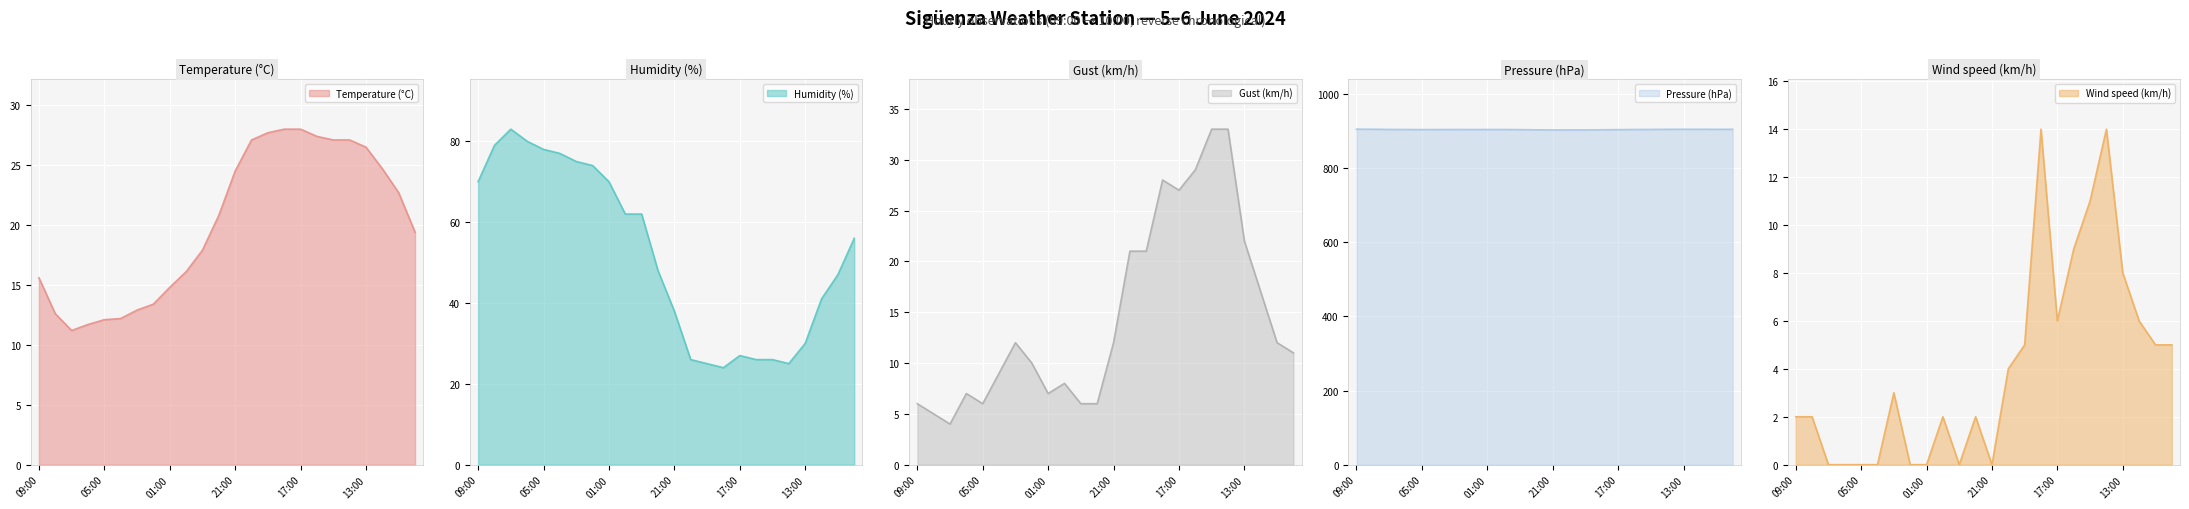

Is the value of Wind speed (km/h) at 18:00 greater than the value of Pressure (hPa) at 07:00?

No